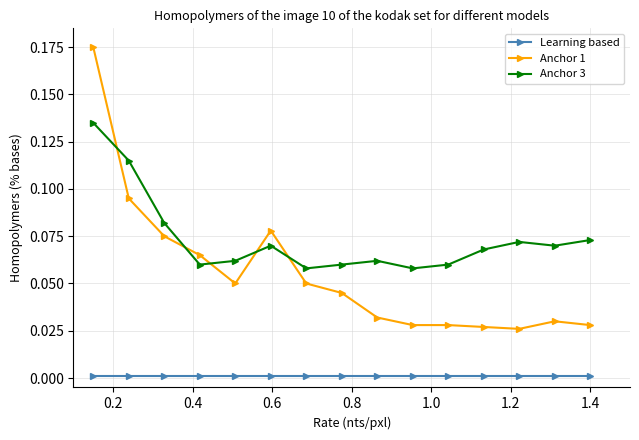

Which series has the largest range (max minus min)?

Anchor 1